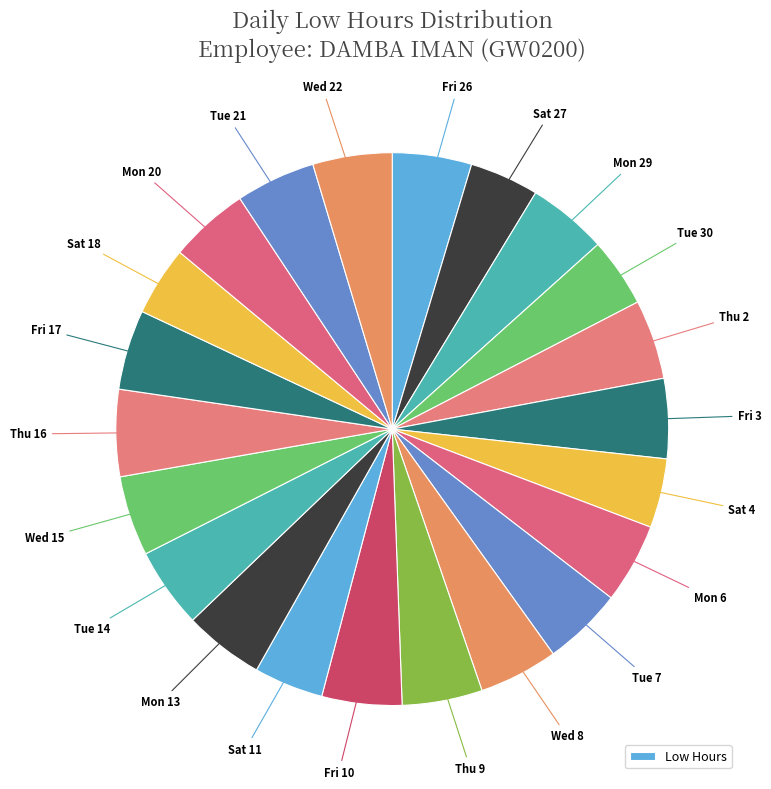

Count the number of slices in the pie.

22